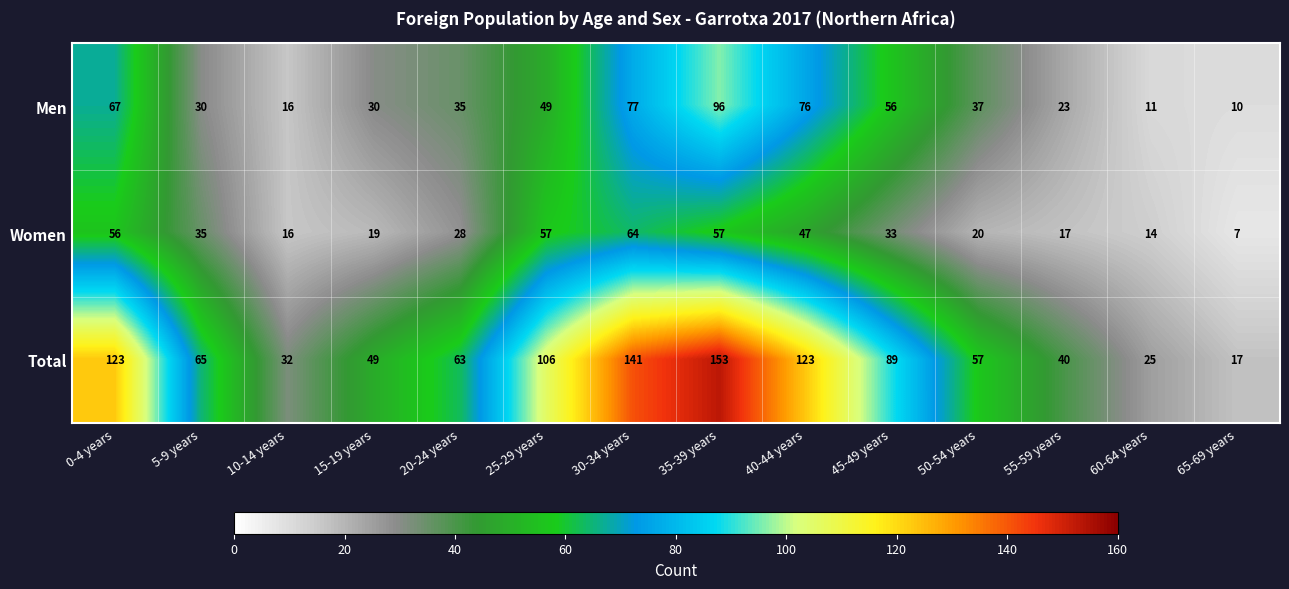

What is the difference between the second highest and second lowest values in the Women series?

43